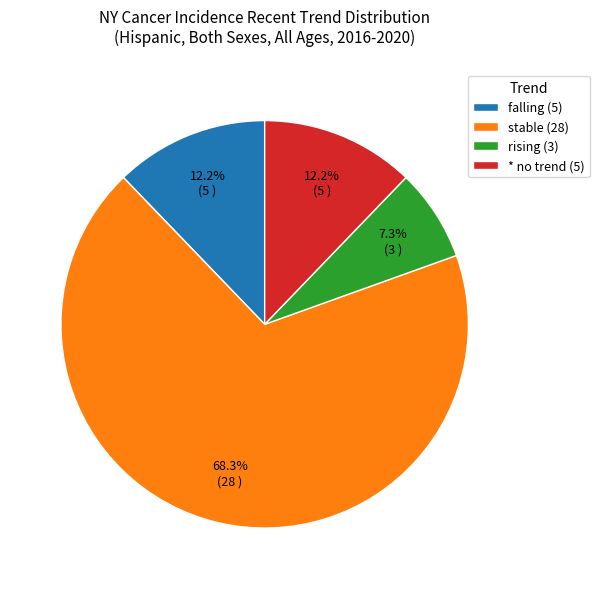

What is the total percentage of falling and stable?

80.5%